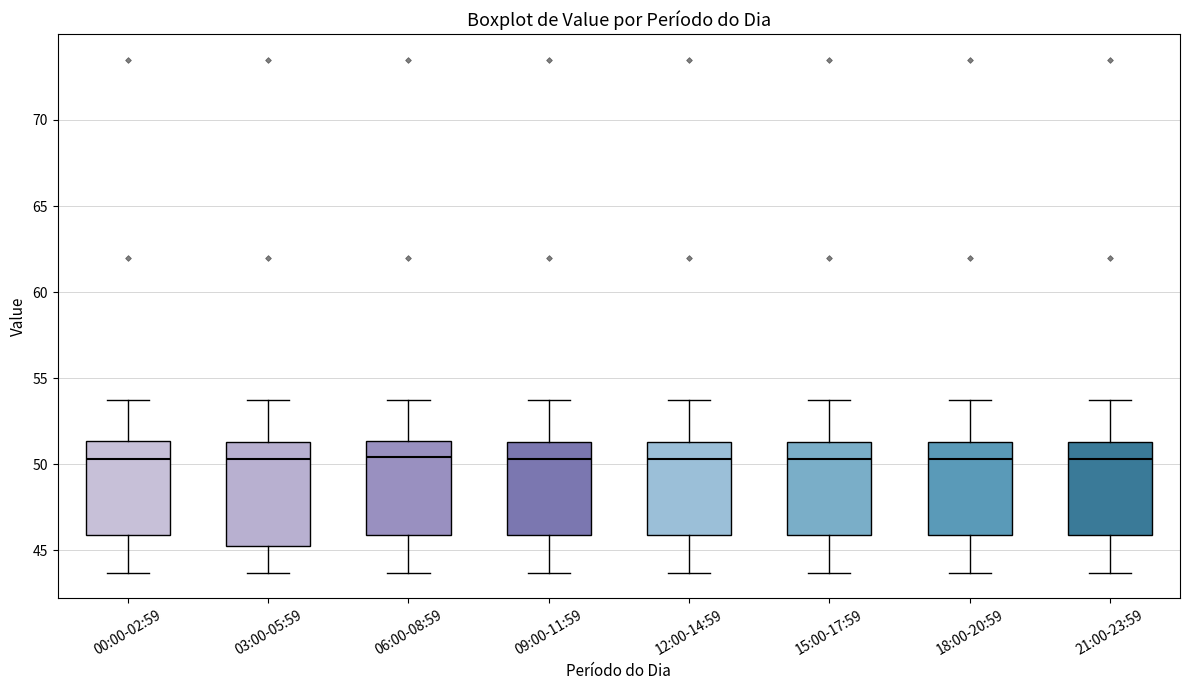

Which box is the tallest, from its lower edge to its upper edge?

03:00-05:59